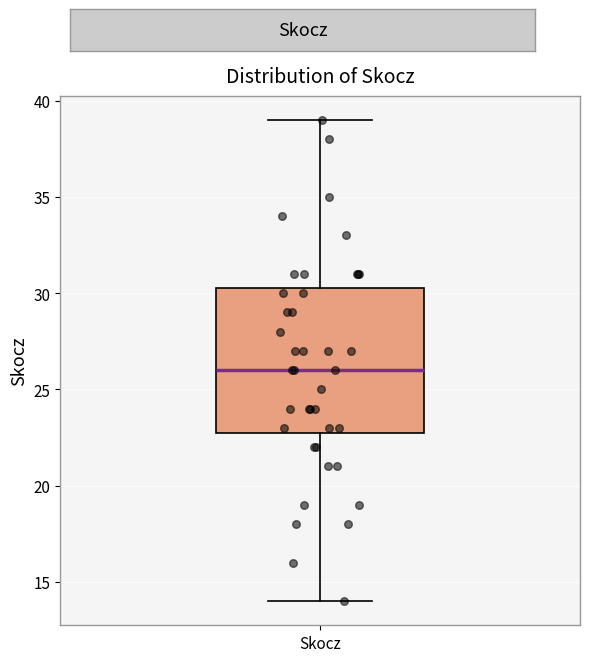

Where does the lower whisker of the box for Skocz end on the y-axis? The values are not printed on the chart, so give them approximately, as read against the axis.

14.0